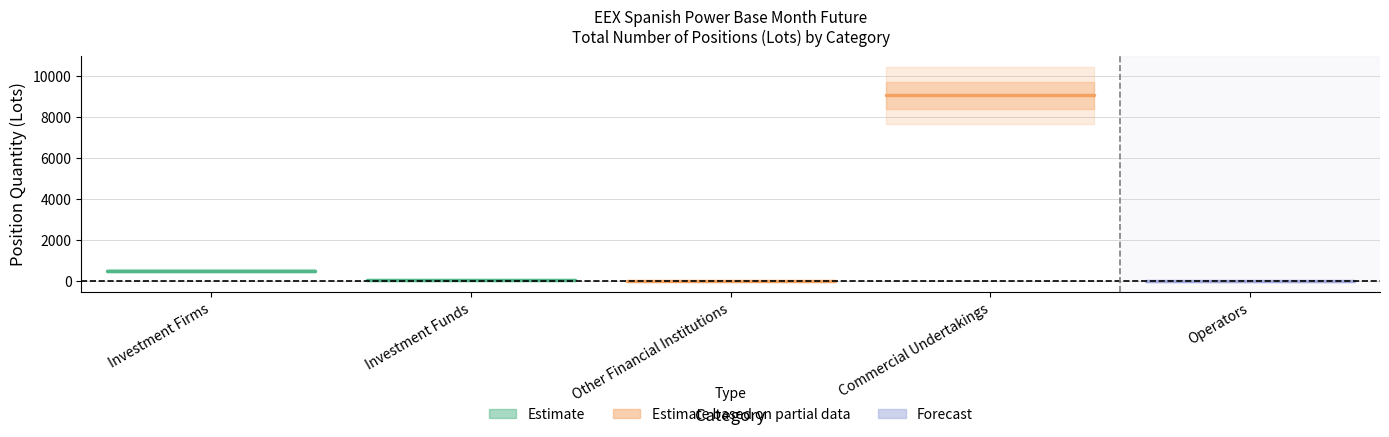

How many lines are shown in the chart?

2